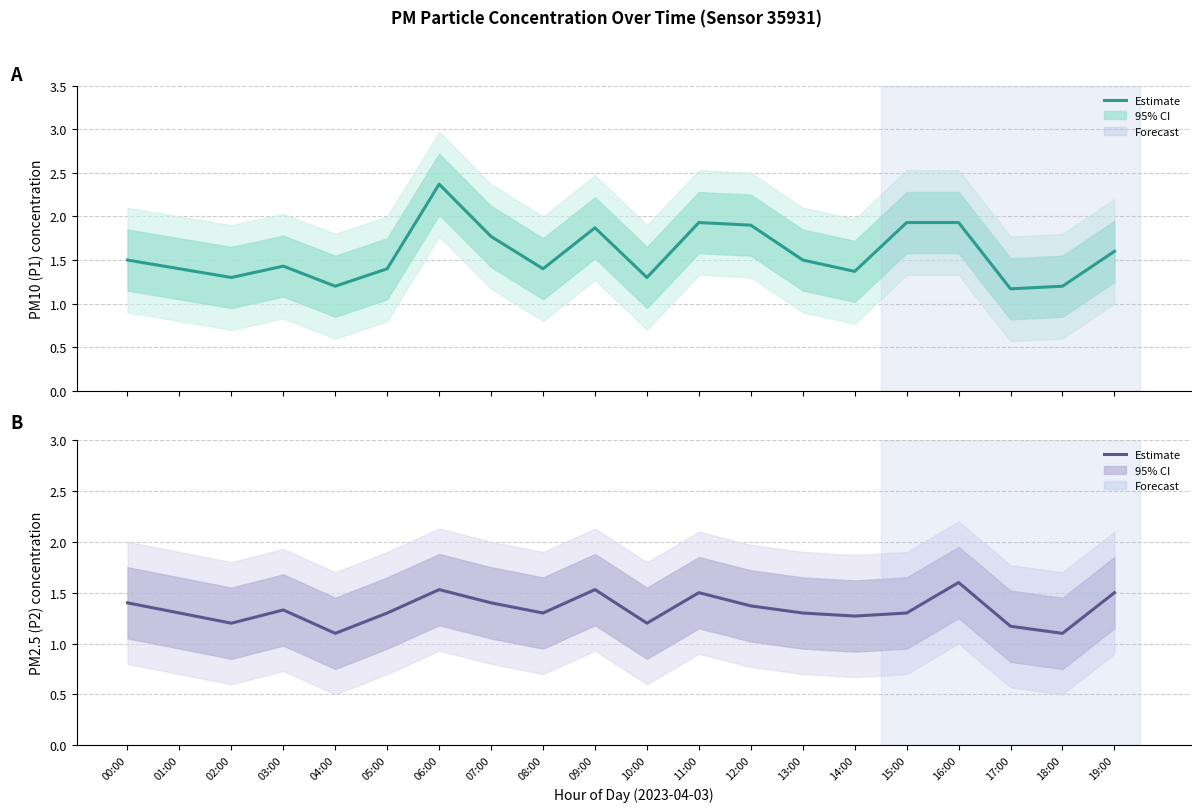

How many interior local peaks does the P2 (PM2.5) series have?

5